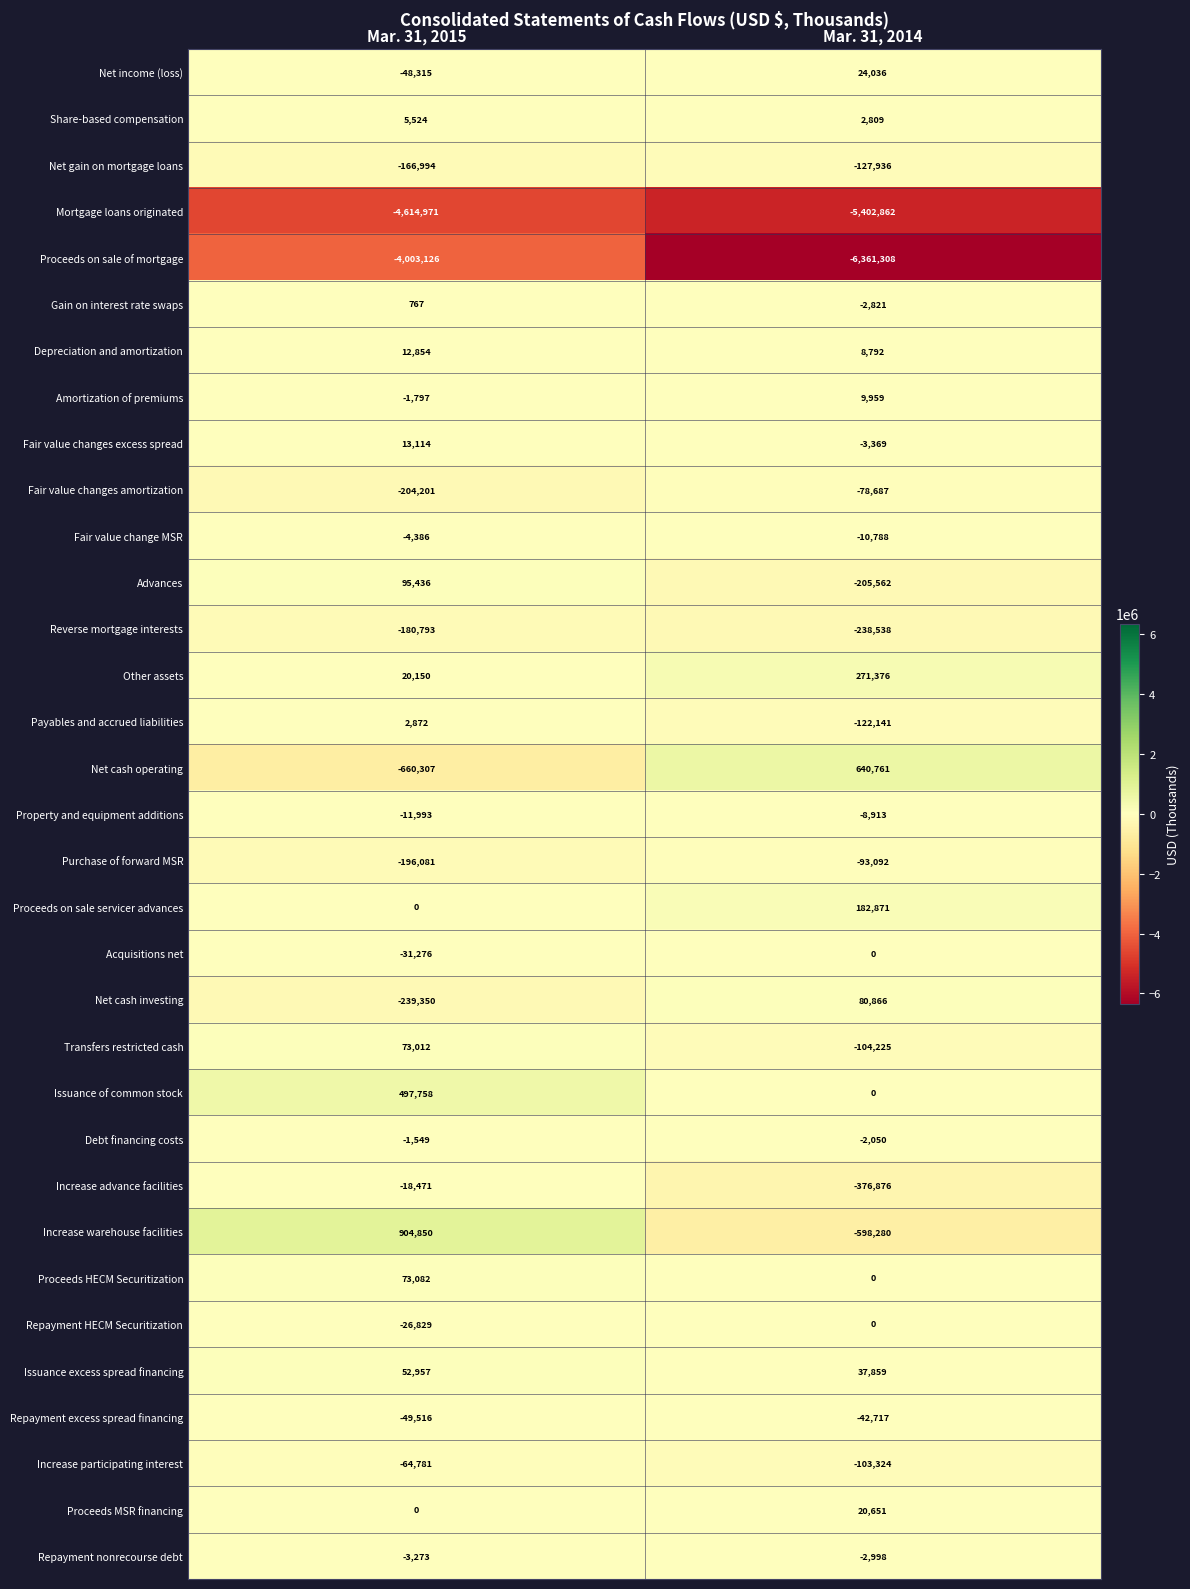

What is the maximum value shown in the chart?

904850